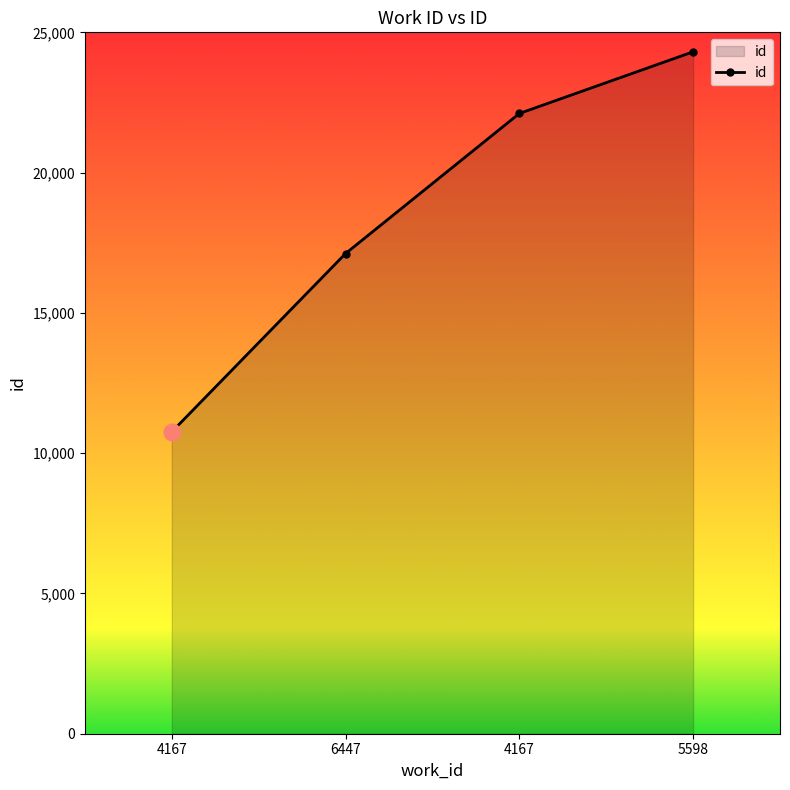

List the labels in order of value, largest first.

5598, 4167, 6447, 4167